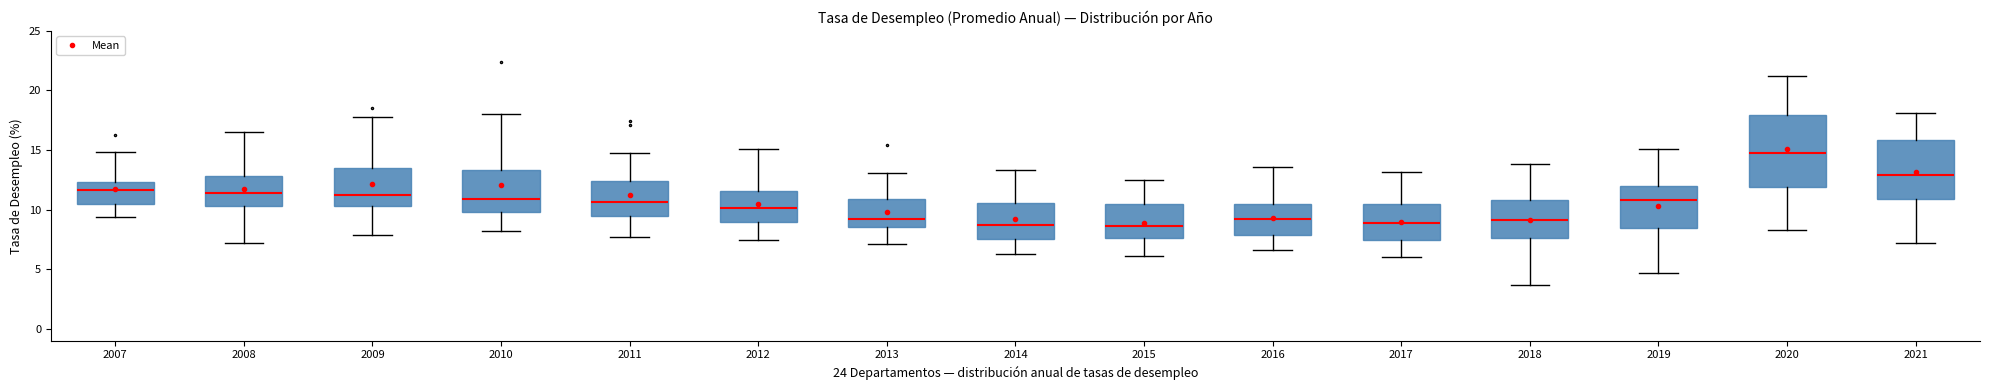

Which box is the tallest, from its lower edge to its upper edge?

2020